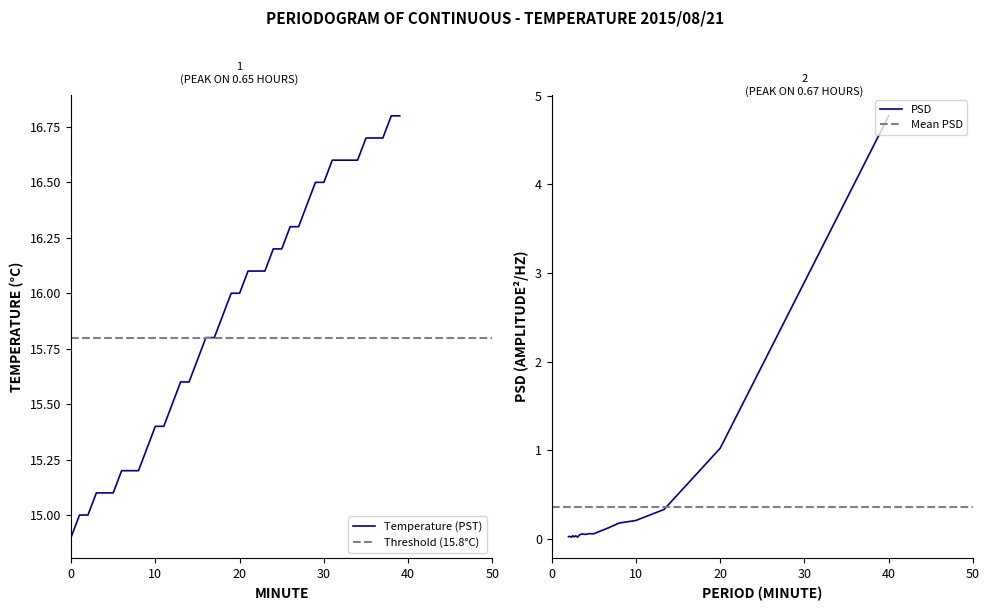

Rank the categories by value from lowest to highest.

0, 1, 2, 3, 4, 5, 6, 7, 8, 9, 10, 11, 12, 13, 14, 15, 16, 17, 18, 19, 20, 21, 22, 23, 24, 25, 26, 27, 28, 29, 30, 31, 32, 33, 34, 35, 36, 37, 38, 39